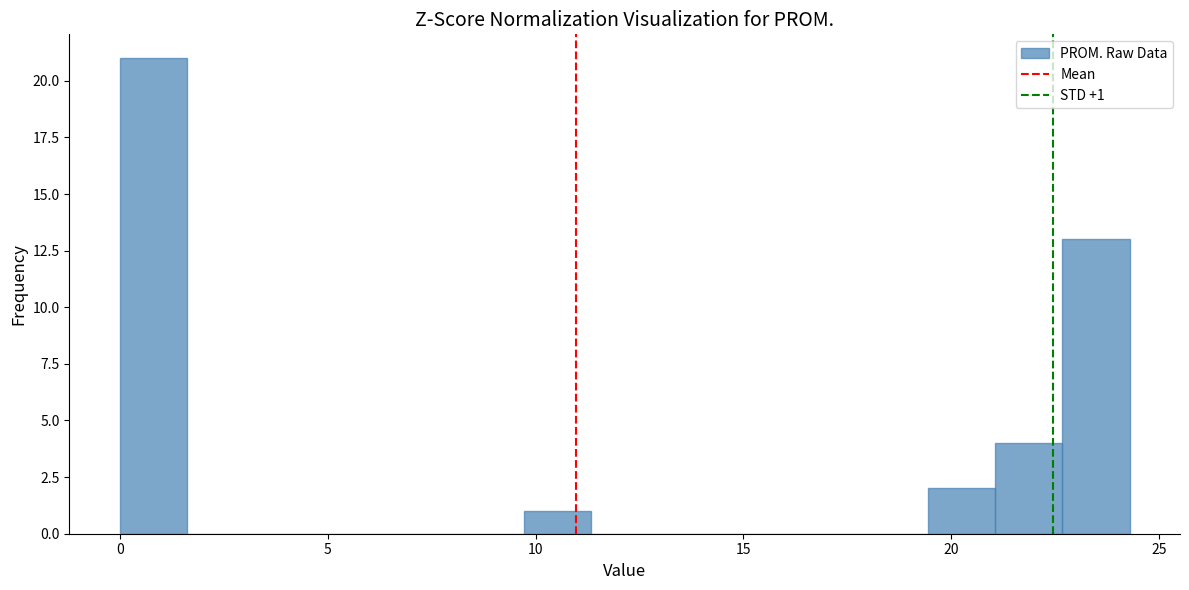

Around what value on the x-axis is the tallest bar? Give the approximate position of its centre, as read against the axis.

1.0